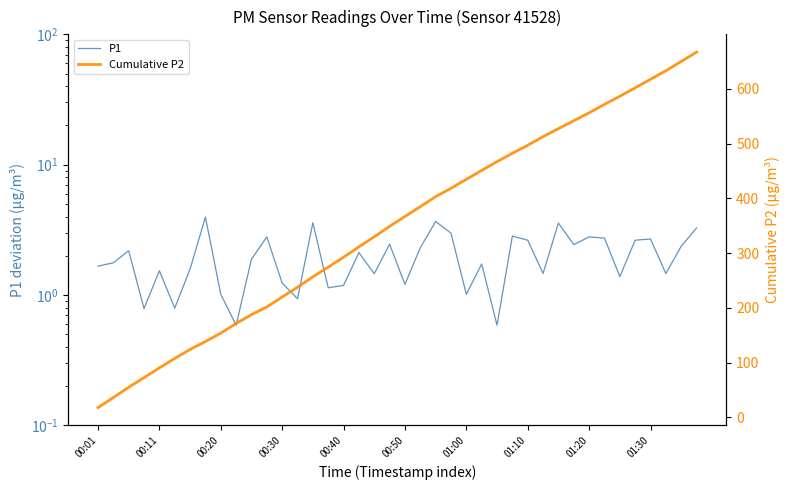

Is the value of P1 at 35 greater than the value of Cumulative P2 at 21?

No